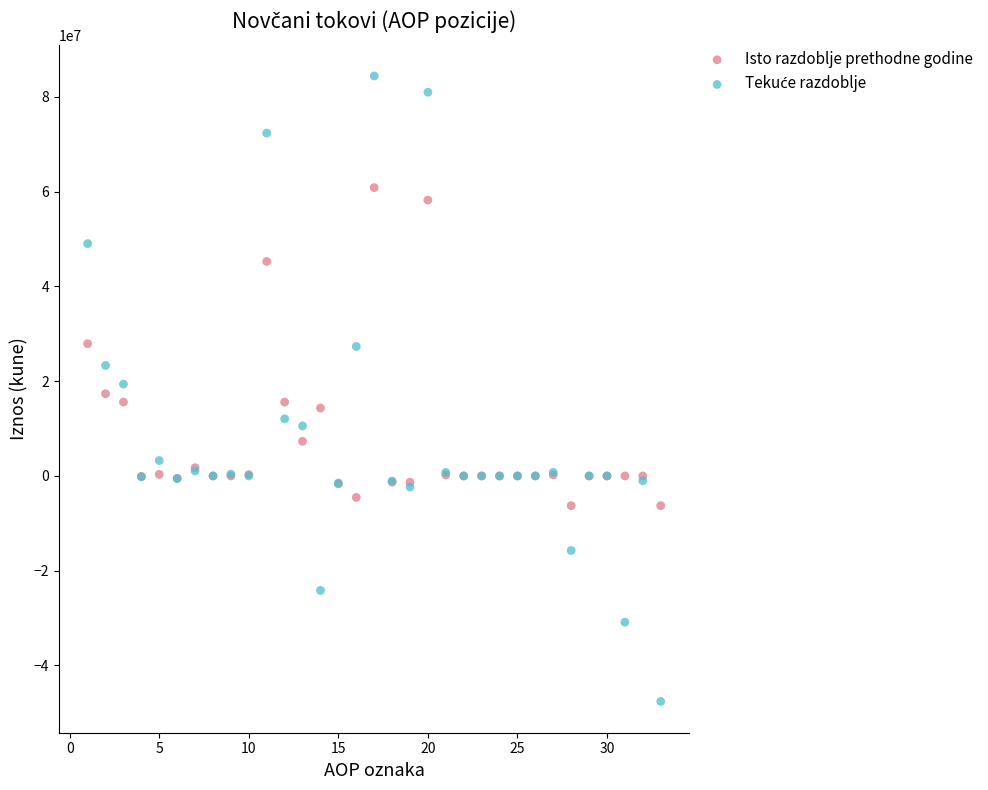

What is the X range (max minus min) for the scatter plot?

32